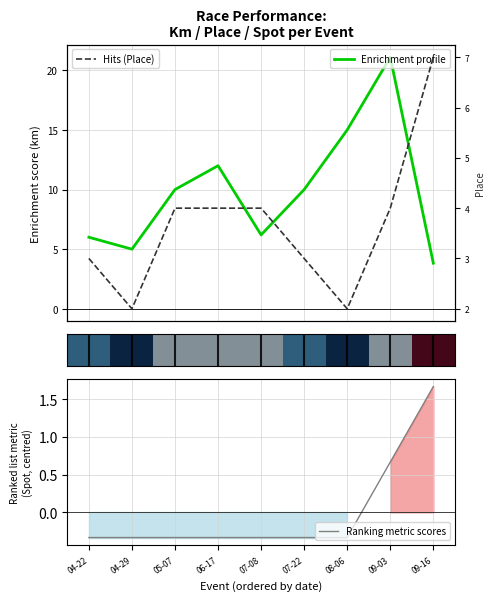

Is the value of Enrichment profile at 04-22 greater than the value of Hits (Place) at 04-29?

Yes